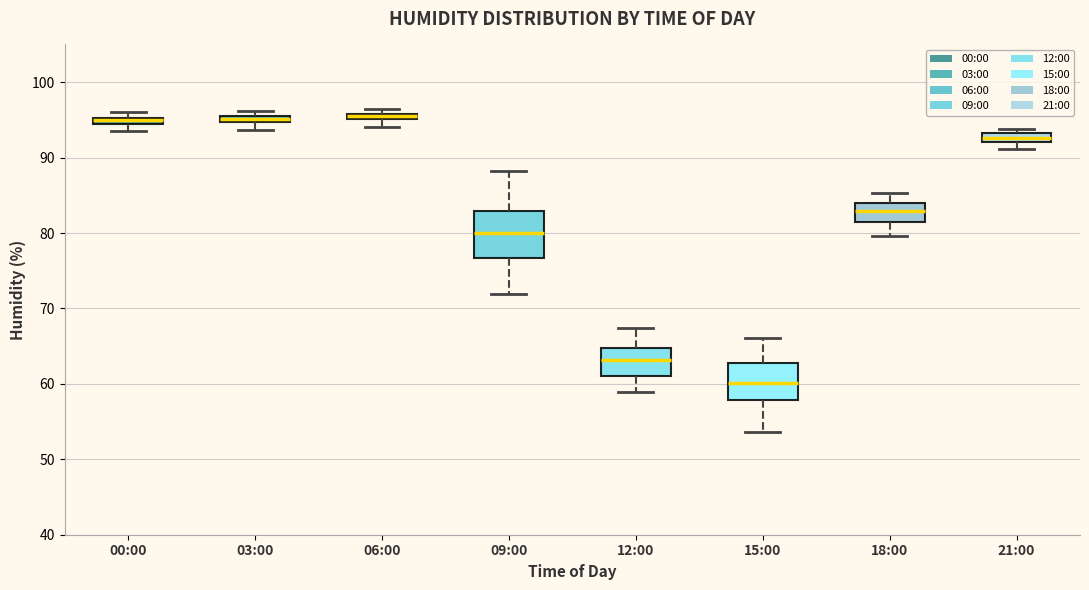

Comparing the boxes themselves (not the whiskers), which one is the tallest?

09:00